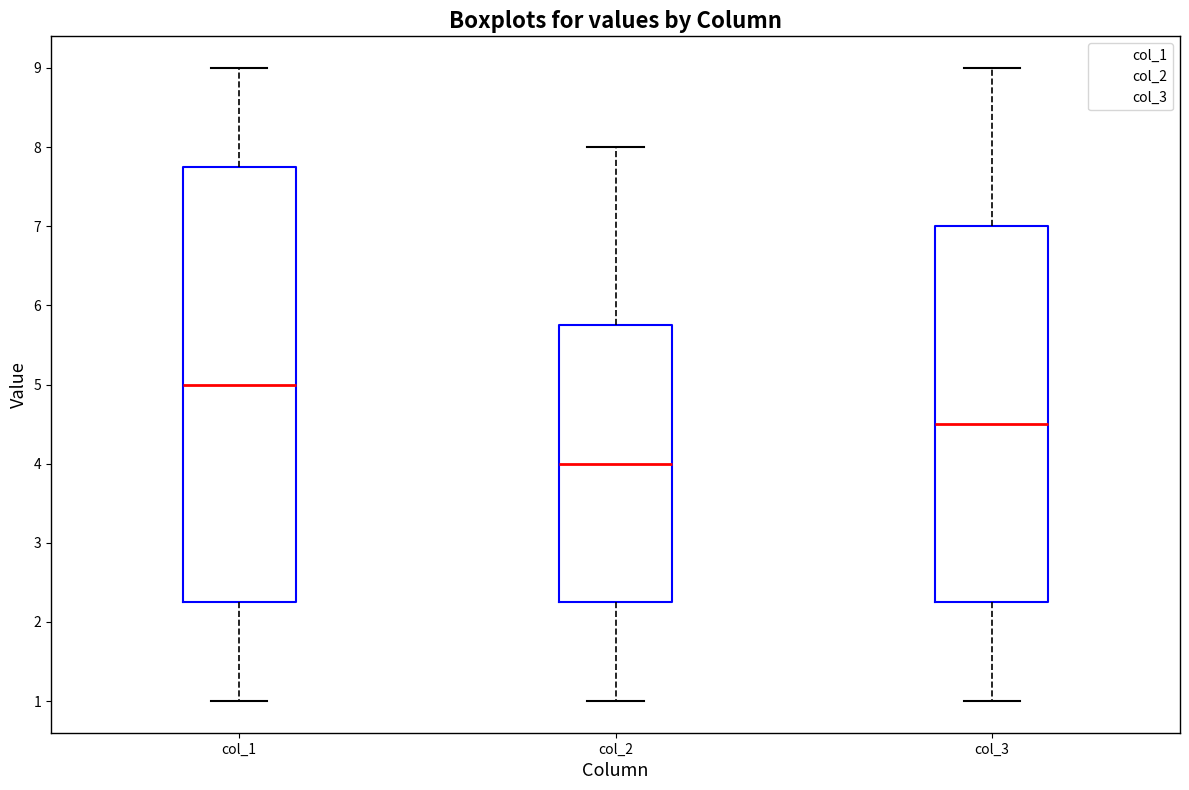

Which box's median line is the highest?

col_1